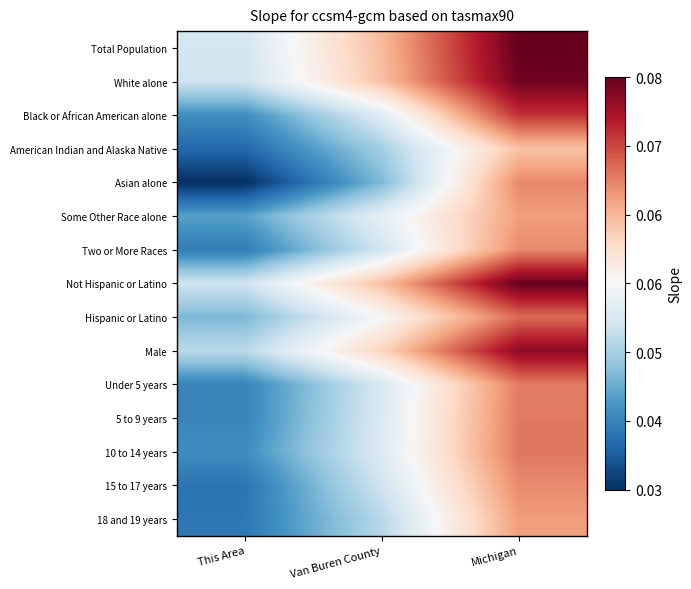

What is the total value across all series at Van Buren County?

127.4